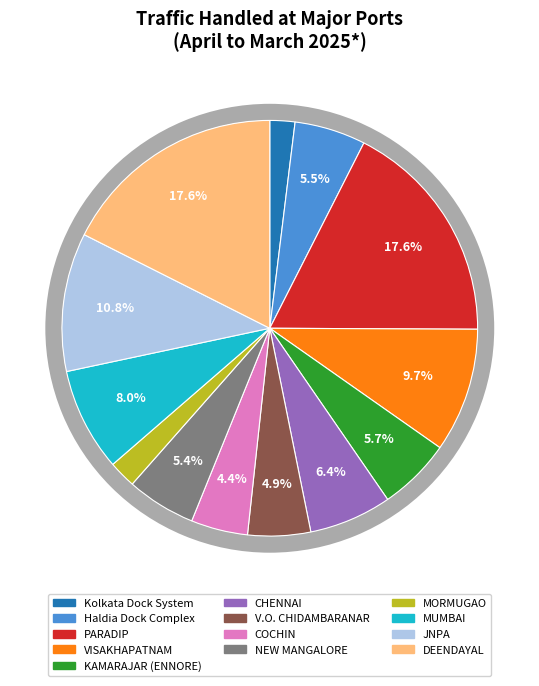

Is it true that NEW MANGALORE is 5% of the pie?

True